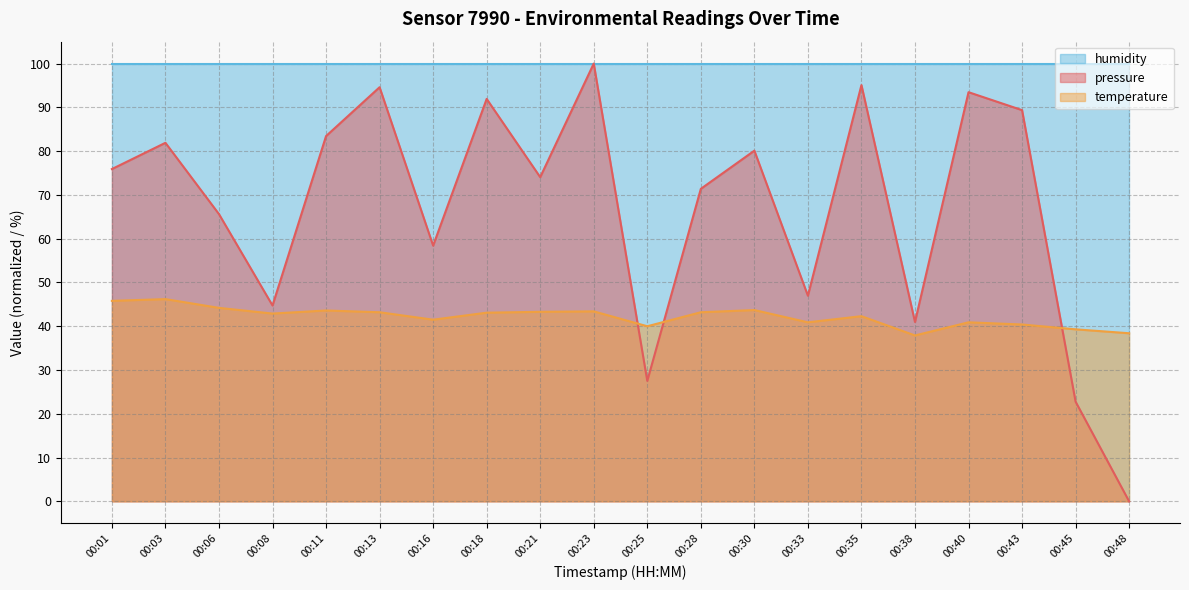

Between 00:25 and 00:28, which series saw the biggest shift?

pressure